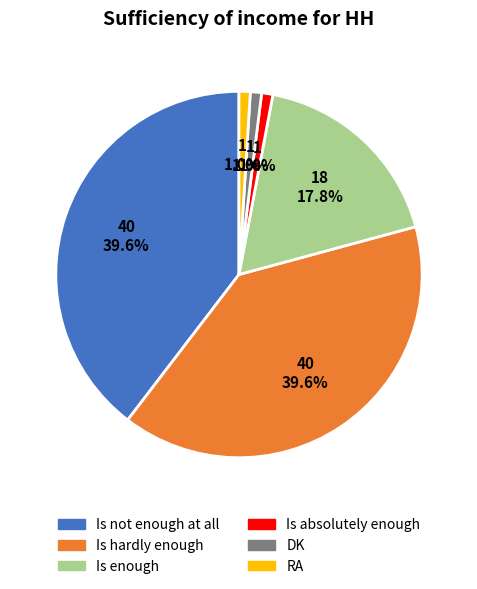

Is it true that RA is 15% of the pie?

False